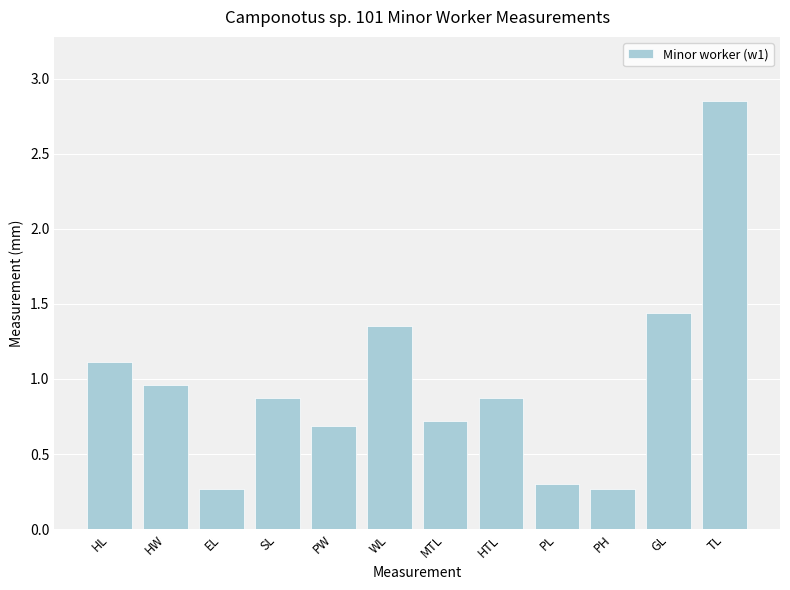

True or false: the data shows 1.5 at SL.

False